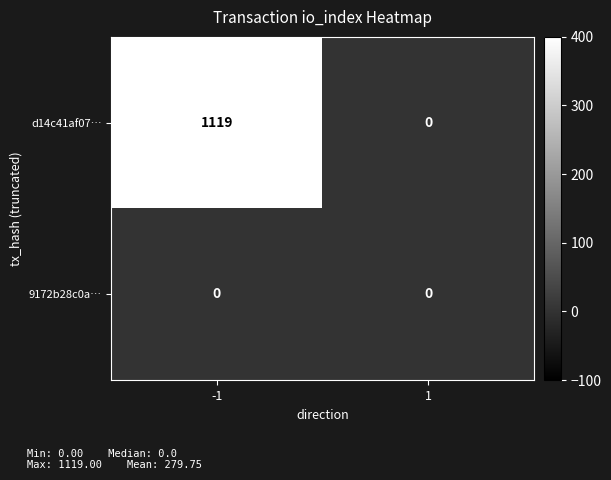

Reading left to right, transcribe all the data shown in this chart.

d14c41af07…: 1119	0
9172b28c0a…: 0	0